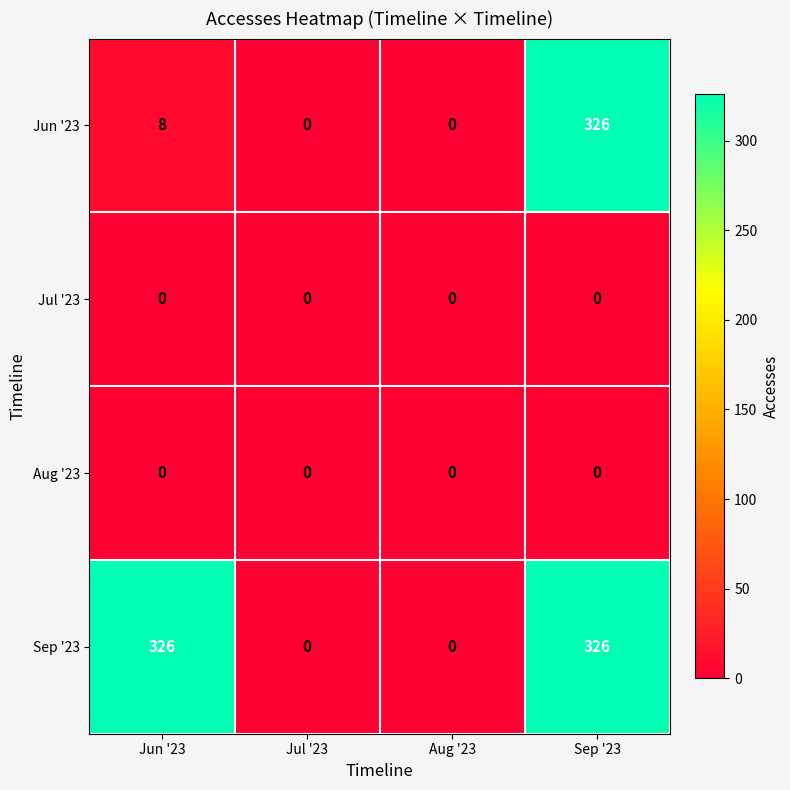

Reading left to right, transcribe all the data shown in this chart.

Jun '23: 8	0	0	326
Jul '23: 0	0	0	0
Aug '23: 0	0	0	0
Sep '23: 326	0	0	326